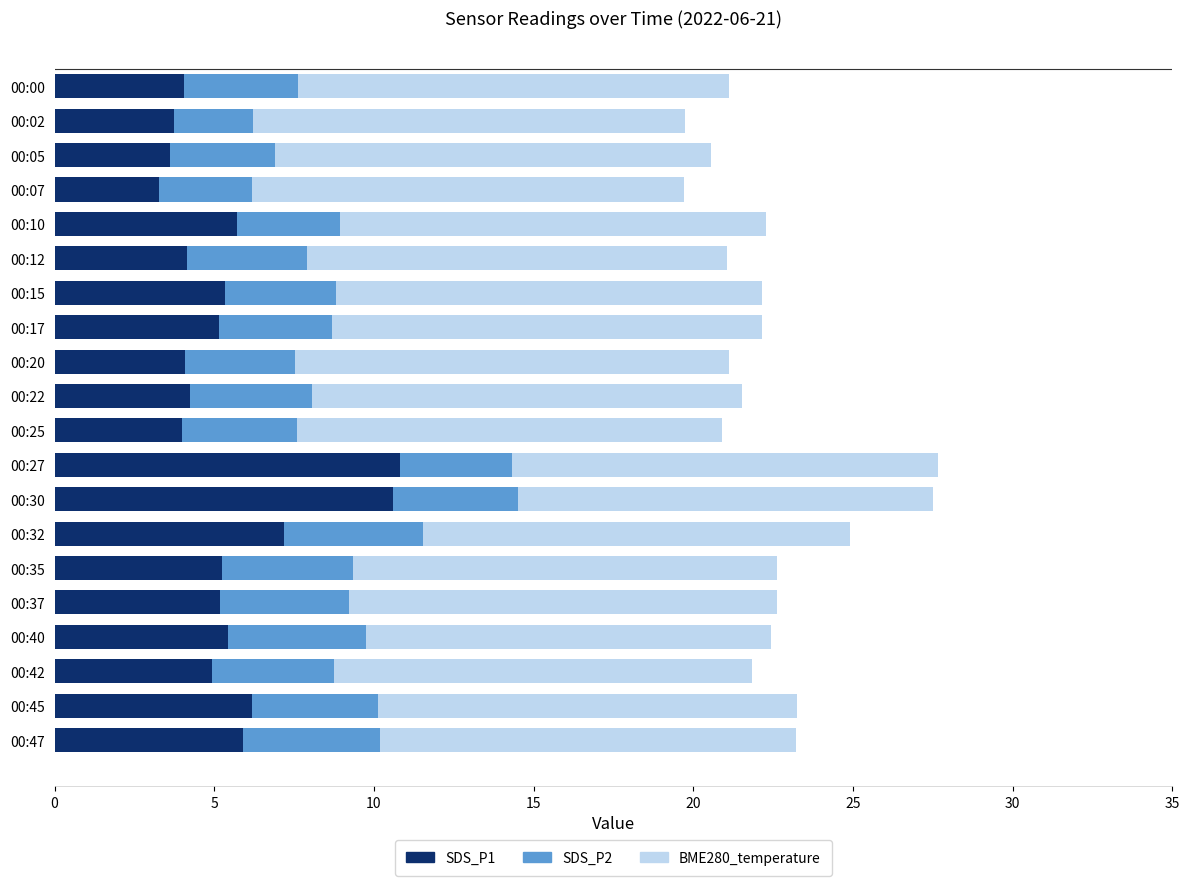

The value of SDS_P1 at 00:37 is 1.7. True or false?

False